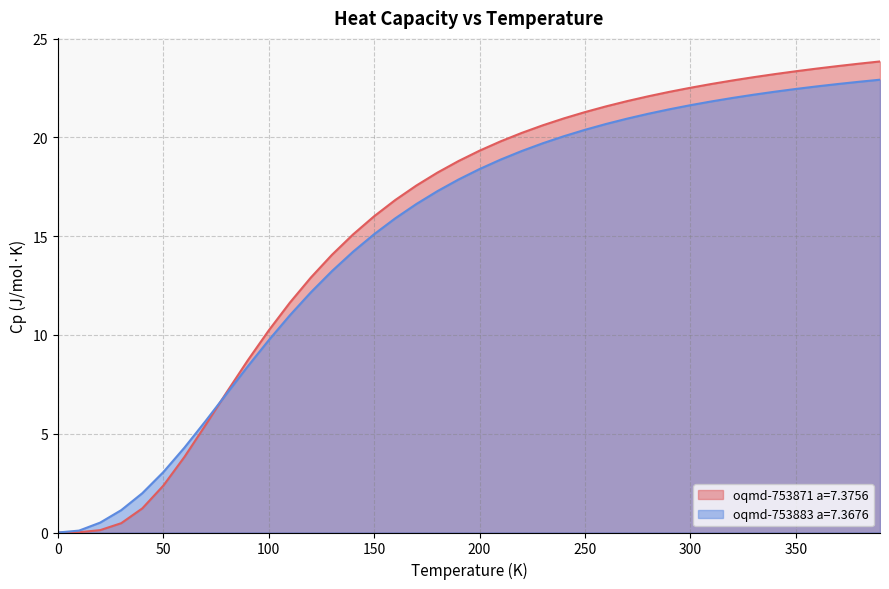

True or false: oqmd-753883 a=7.3676 has a value of 9.4 at 240.0.

False